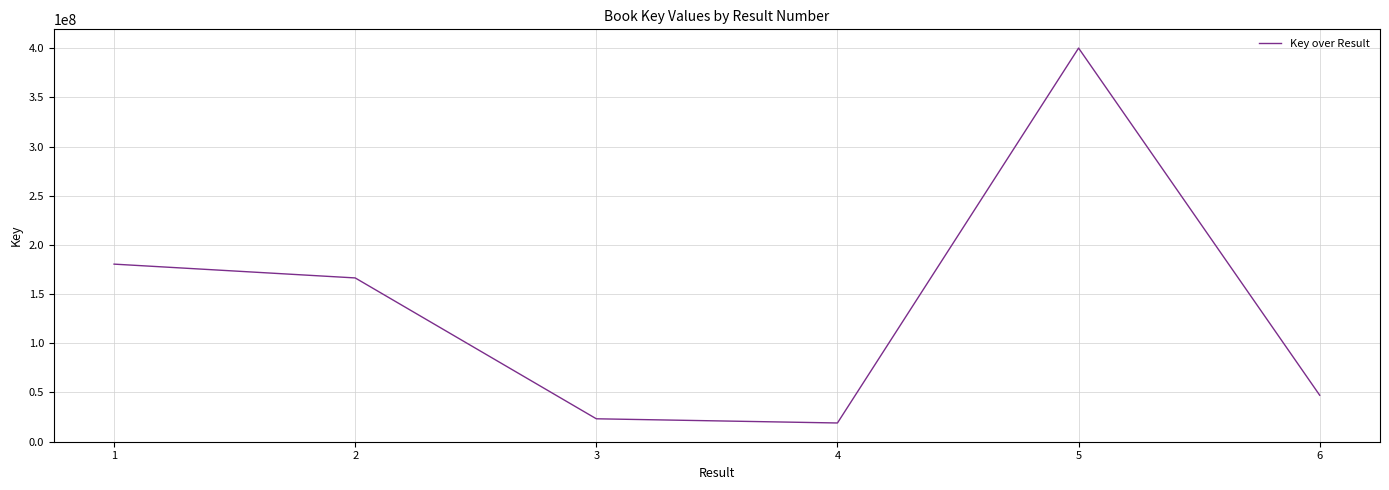

What is the sum of the values at 3 and 1?

203632161